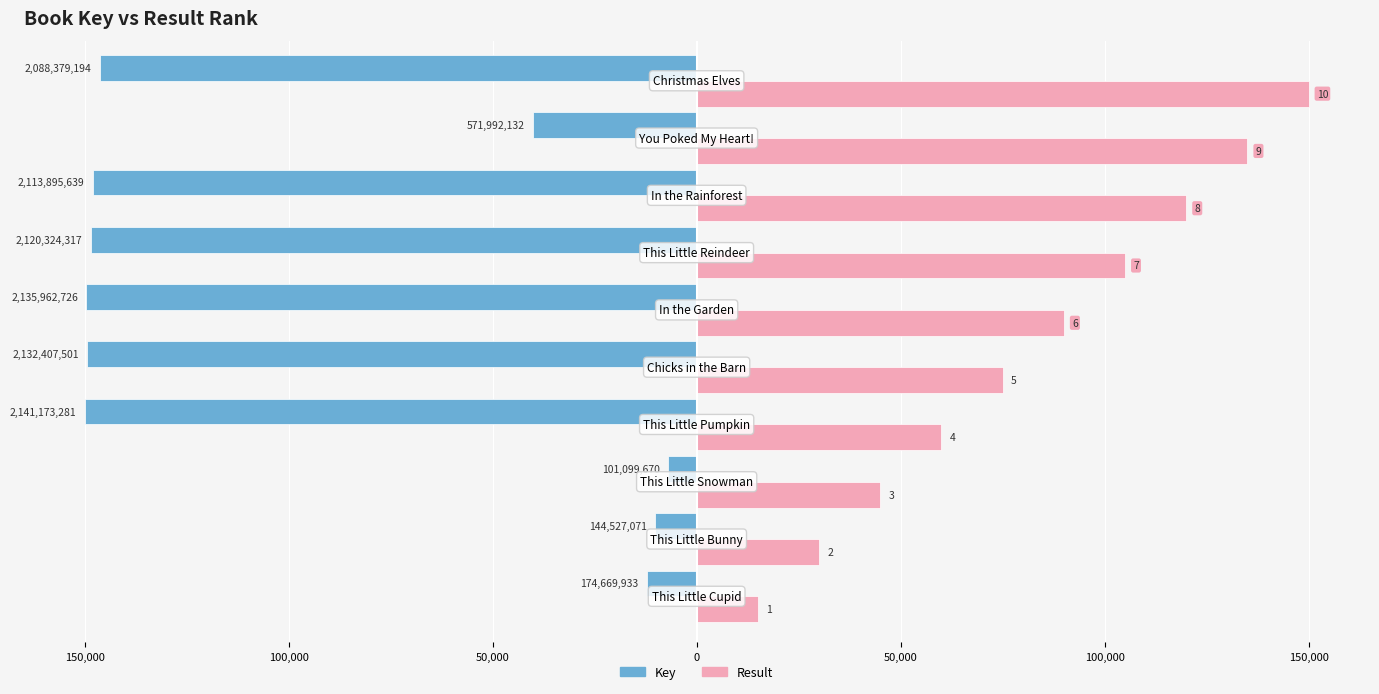

What are all the series names shown in the legend?

Key, Result